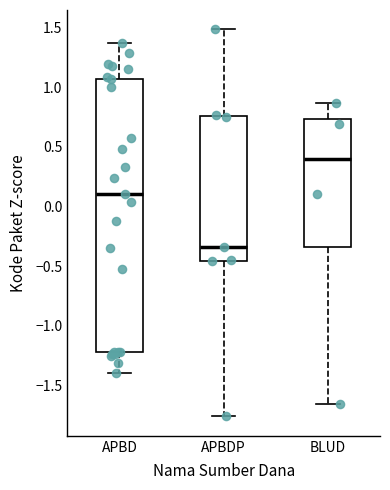

Where does the lower whisker of the box for APBD end on the y-axis? The values are not printed on the chart, so give them approximately, as read against the axis.

-1.40